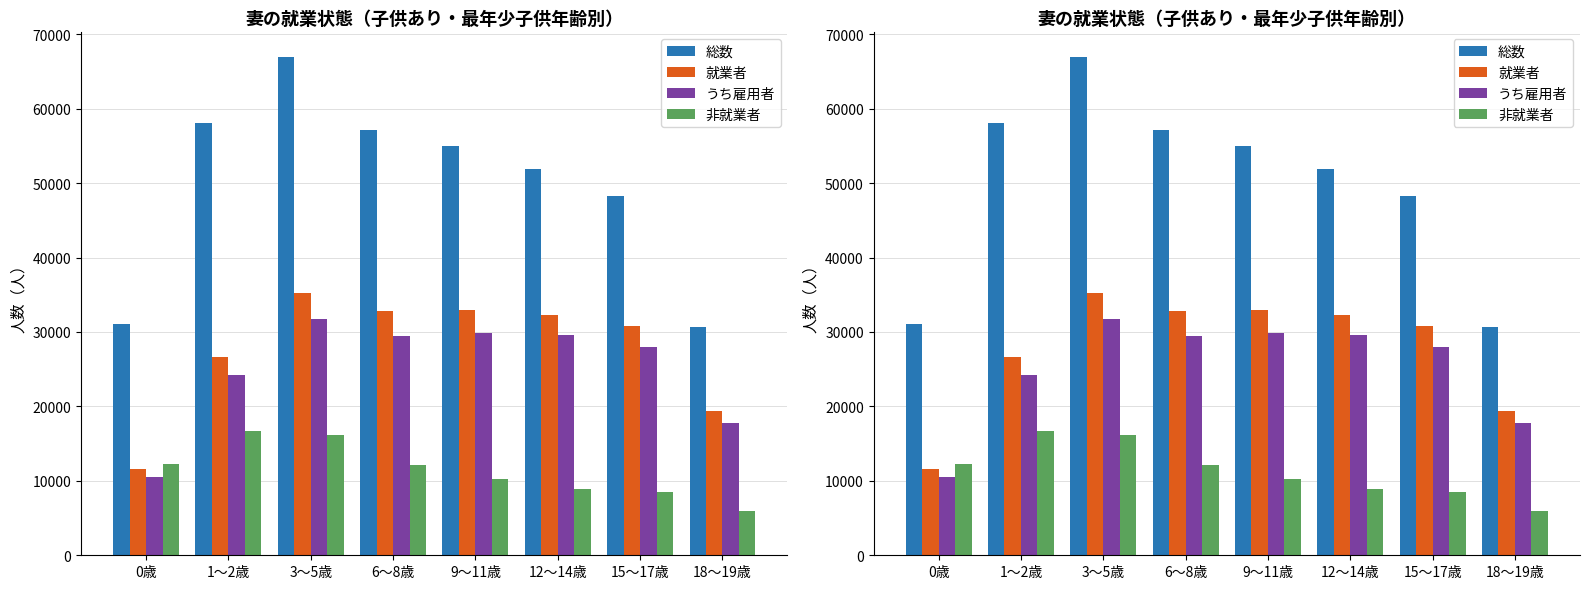

Between 18～19歳 and 9～11歳, which is larger?

9～11歳